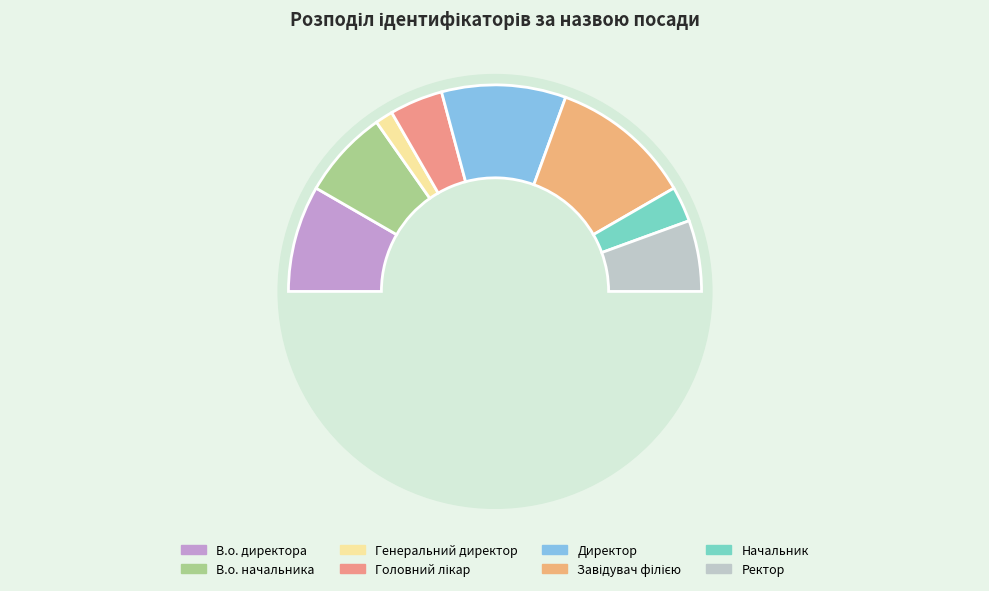

How many segments does this pie chart have?

8